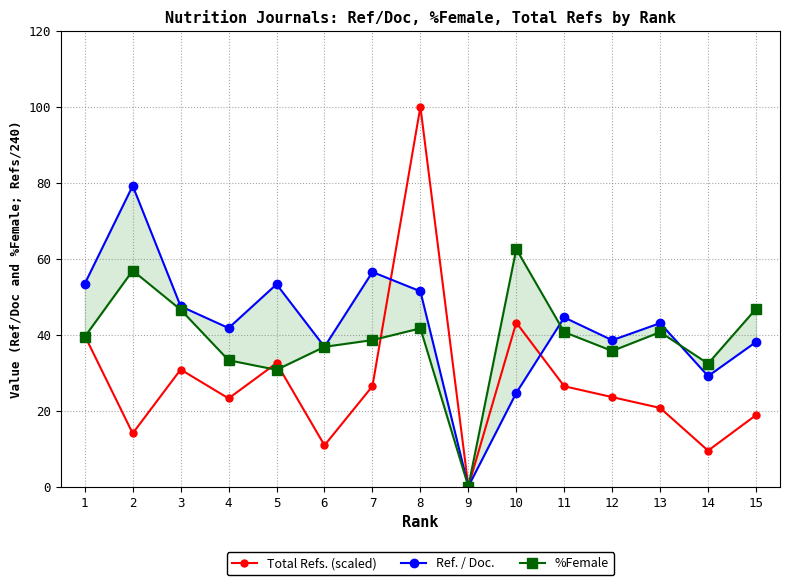

True or false: Ref. / Doc. has a value of 19.1 at 13.

False